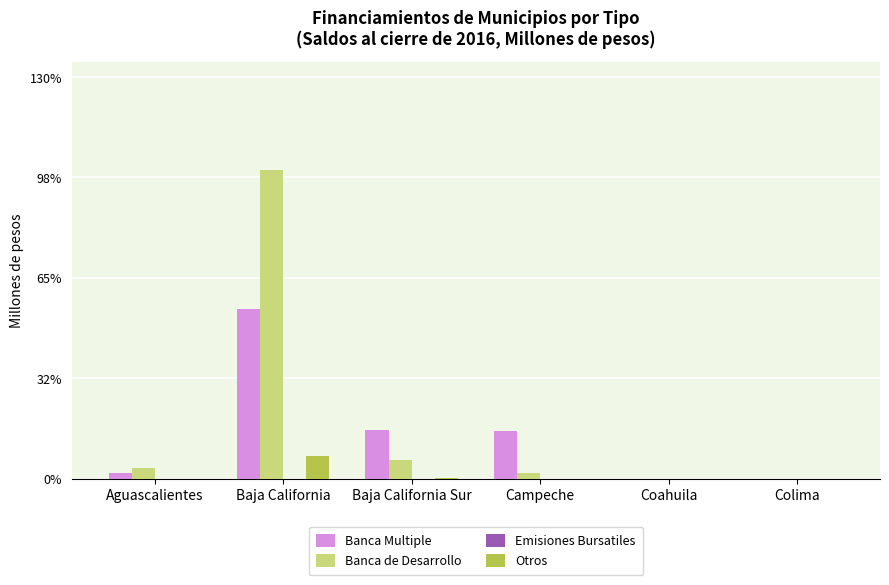

List the labels in order of Otros value, largest first.

Baja California, Baja California Sur, Aguascalientes, Campeche, Coahuila, Colima